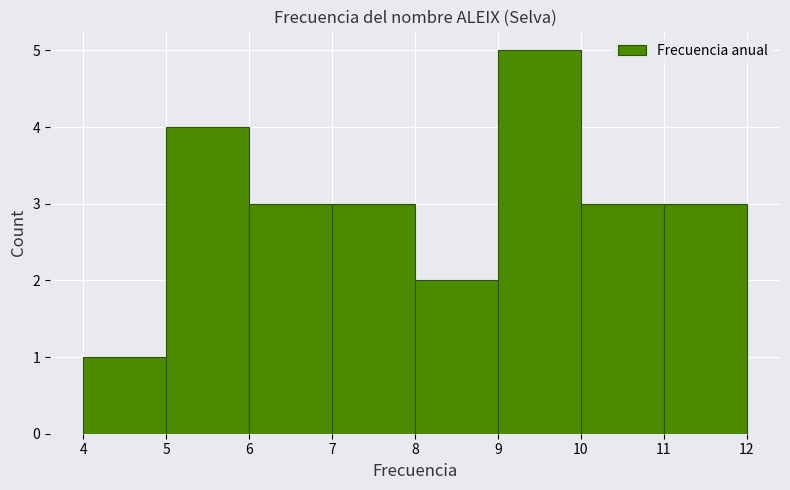

Reading left to right, list every bar in this chart as the range it spans on the x-axis followed by its height. The values are not printed on the chart, so give them approximately, as read against the axis.

4 to 5: 1
5 to 6: 4
6 to 7: 3
7 to 8: 3
8 to 9: 2
9 to 10: 5
10 to 11: 3
11 to 12: 3